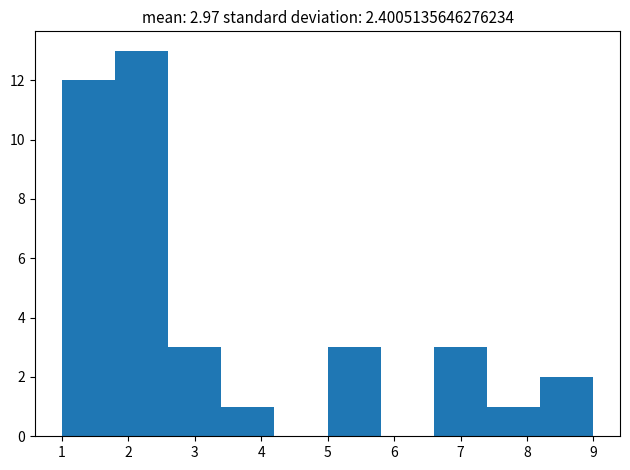

Which range on the x-axis has the tallest bar?

1.8 to 2.6